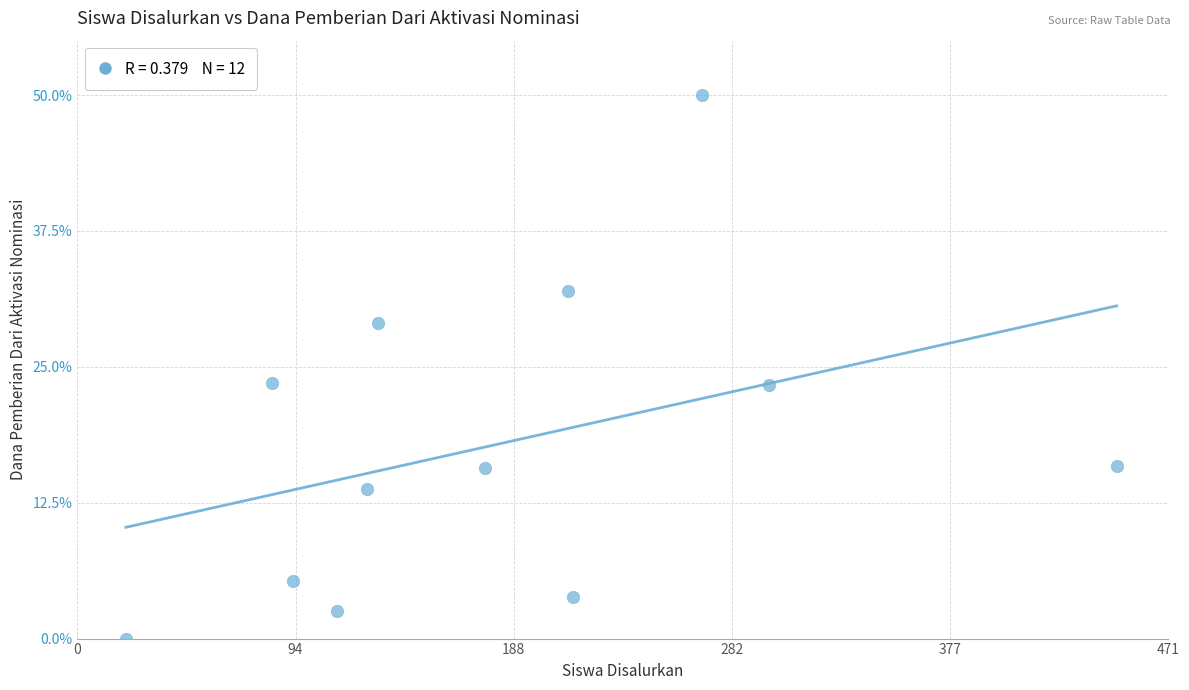

What is the range of X values (max minus min)?

428.0